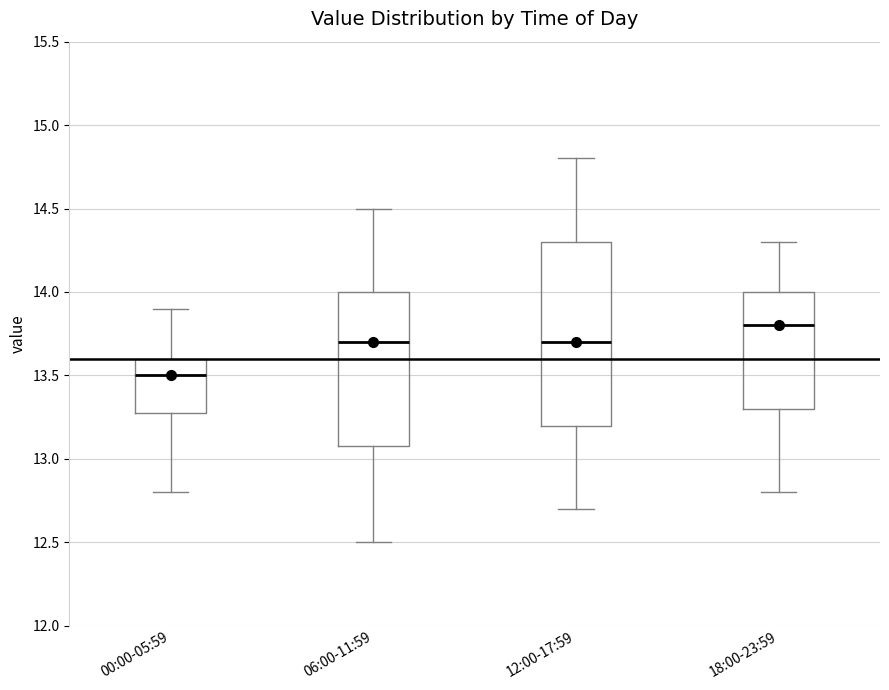

Which box's median line is the lowest?

00:00-05:59